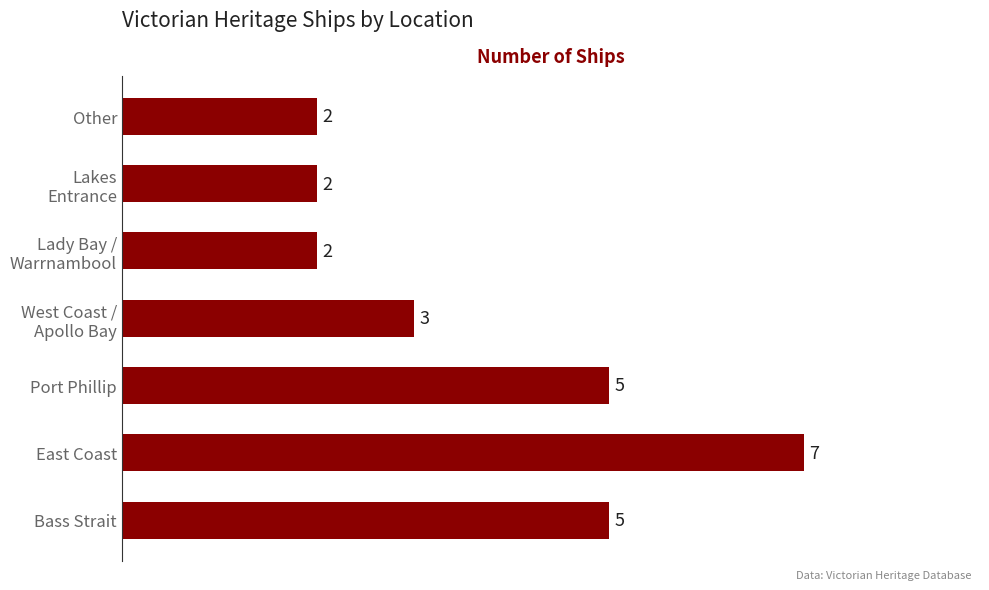

Reading bottom to top, extract all data points from this chart.

5	7	5	3	2	2	2